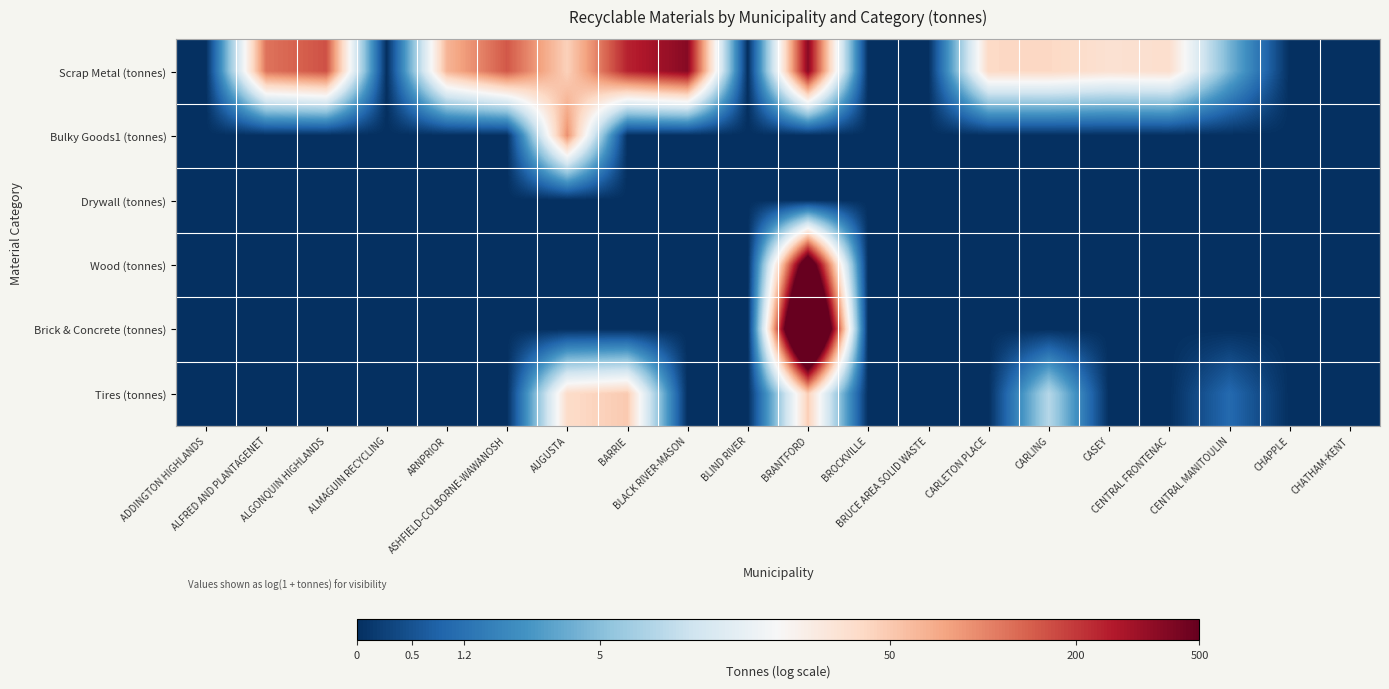

Reading left to right, transcribe all the data shown in this chart.

Scrap Metal (tonnes): ADDINGTON HIGHLANDS=0.0	ALFRED AND PLANTAGENET=4.8	ALGONQUIN HIGHLANDS=5.1	ALMAGUIN RECYCLING=0.0	ARNPRIOR=4.2	ASHFIELD-COLBORNE-WAWANOSH=5.0	AUGUSTA=3.8	BARRIE=5.5	BLACK RIVER-MASON=5.9	BLIND RIVER=0.0	BRANTFORD=5.9	BROCKVILLE=0.0	BRUCE AREA SOLID WASTE=0.0	CARLETON PLACE=3.7	CARLING=3.7	CASEY=3.6	CENTRAL FRONTENAC=3.6	CENTRAL MANITOULIN=1.7	CHAPPLE=0.0	CHATHAM-KENT=0.0
Bulky Goods1 (tonnes): ADDINGTON HIGHLANDS=0.0	ALFRED AND PLANTAGENET=0.0	ALGONQUIN HIGHLANDS=0.0	ALMAGUIN RECYCLING=0.0	ARNPRIOR=0.0	ASHFIELD-COLBORNE-WAWANOSH=0.0	AUGUSTA=4.5	BARRIE=0.0	BLACK RIVER-MASON=0.0	BLIND RIVER=0.0	BRANTFORD=0.0	BROCKVILLE=0.0	BRUCE AREA SOLID WASTE=0.0	CARLETON PLACE=0.0	CARLING=0.0	CASEY=0.0	CENTRAL FRONTENAC=0.0	CENTRAL MANITOULIN=0.0	CHAPPLE=0.0	CHATHAM-KENT=0.0
Drywall (tonnes): ADDINGTON HIGHLANDS=0.0	ALFRED AND PLANTAGENET=0.0	ALGONQUIN HIGHLANDS=0.0	ALMAGUIN RECYCLING=0.0	ARNPRIOR=0.0	ASHFIELD-COLBORNE-WAWANOSH=0.0	AUGUSTA=0.0	BARRIE=0.0	BLACK RIVER-MASON=0.0	BLIND RIVER=0.0	BRANTFORD=0.0	BROCKVILLE=0.0	BRUCE AREA SOLID WASTE=0.0	CARLETON PLACE=0.0	CARLING=0.0	CASEY=0.0	CENTRAL FRONTENAC=0.0	CENTRAL MANITOULIN=0.0	CHAPPLE=0.0	CHATHAM-KENT=0.0
Wood (tonnes): ADDINGTON HIGHLANDS=0.0	ALFRED AND PLANTAGENET=0.0	ALGONQUIN HIGHLANDS=0.0	ALMAGUIN RECYCLING=0.0	ARNPRIOR=0.0	ASHFIELD-COLBORNE-WAWANOSH=0.0	AUGUSTA=0.0	BARRIE=0.0	BLACK RIVER-MASON=0.0	BLIND RIVER=0.0	BRANTFORD=7.1	BROCKVILLE=0.0	BRUCE AREA SOLID WASTE=0.0	CARLETON PLACE=0.0	CARLING=0.0	CASEY=0.0	CENTRAL FRONTENAC=0.0	CENTRAL MANITOULIN=0.0	CHAPPLE=0.0	CHATHAM-KENT=0.0
Brick & Concrete (tonnes): ADDINGTON HIGHLANDS=0.0	ALFRED AND PLANTAGENET=0.0	ALGONQUIN HIGHLANDS=0.0	ALMAGUIN RECYCLING=0.0	ARNPRIOR=0.0	ASHFIELD-COLBORNE-WAWANOSH=0.0	AUGUSTA=0.0	BARRIE=0.0	BLACK RIVER-MASON=0.0	BLIND RIVER=0.0	BRANTFORD=10.2	BROCKVILLE=0.0	BRUCE AREA SOLID WASTE=0.0	CARLETON PLACE=0.0	CARLING=0.0	CASEY=0.0	CENTRAL FRONTENAC=0.0	CENTRAL MANITOULIN=0.0	CHAPPLE=0.0	CHATHAM-KENT=0.0
Tires (tonnes): ADDINGTON HIGHLANDS=0.0	ALFRED AND PLANTAGENET=0.0	ALGONQUIN HIGHLANDS=0.0	ALMAGUIN RECYCLING=0.0	ARNPRIOR=0.0	ASHFIELD-COLBORNE-WAWANOSH=0.0	AUGUSTA=3.7	BARRIE=3.9	BLACK RIVER-MASON=0.0	BLIND RIVER=0.0	BRANTFORD=3.9	BROCKVILLE=0.0	BRUCE AREA SOLID WASTE=0.0	CARLETON PLACE=0.0	CARLING=2.2	CASEY=0.0	CENTRAL FRONTENAC=0.0	CENTRAL MANITOULIN=0.7	CHAPPLE=0.0	CHATHAM-KENT=0.0